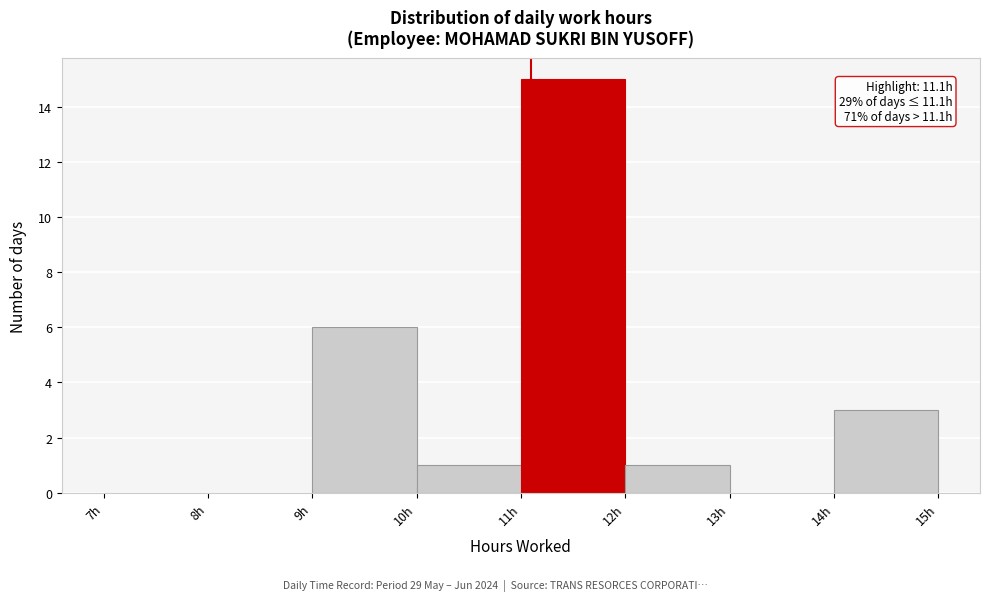

Over which range of the x-axis is the bar tallest?

11 to 12